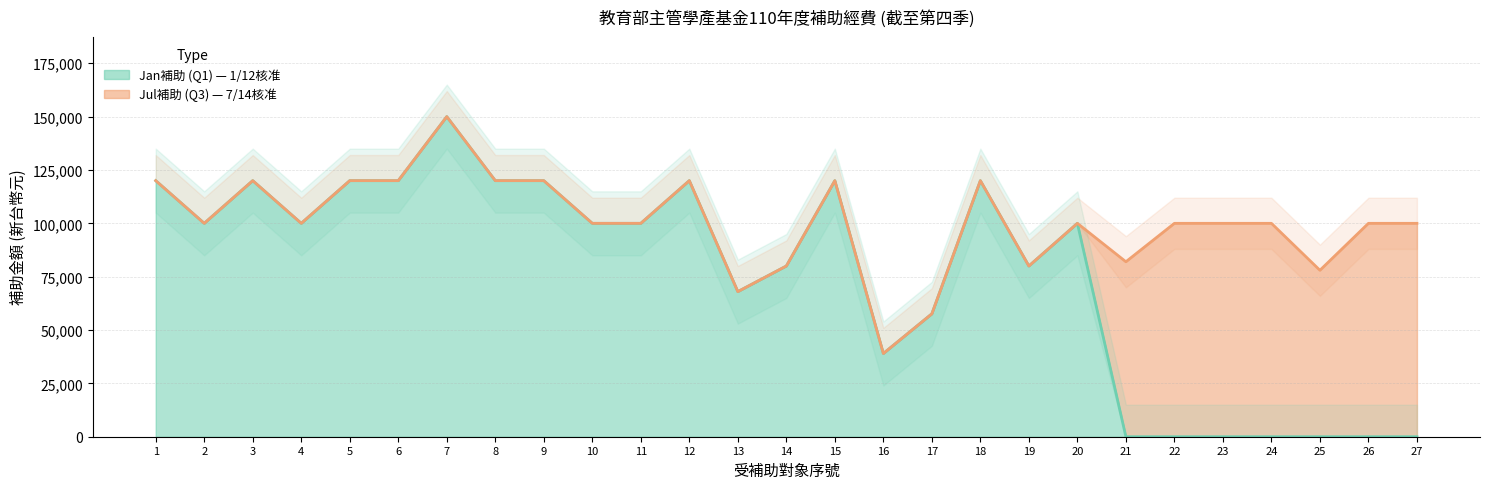

At which category does the data reach its first local valley?

2